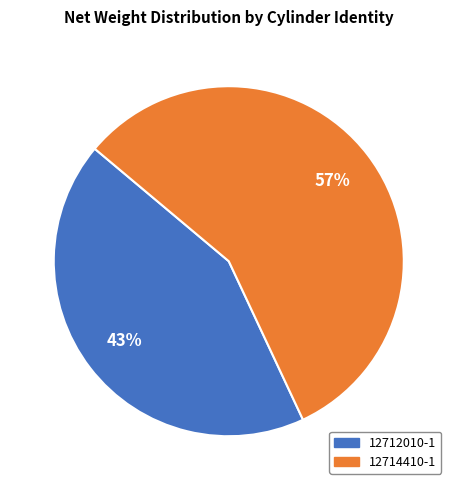

How many segments does this pie chart have?

2